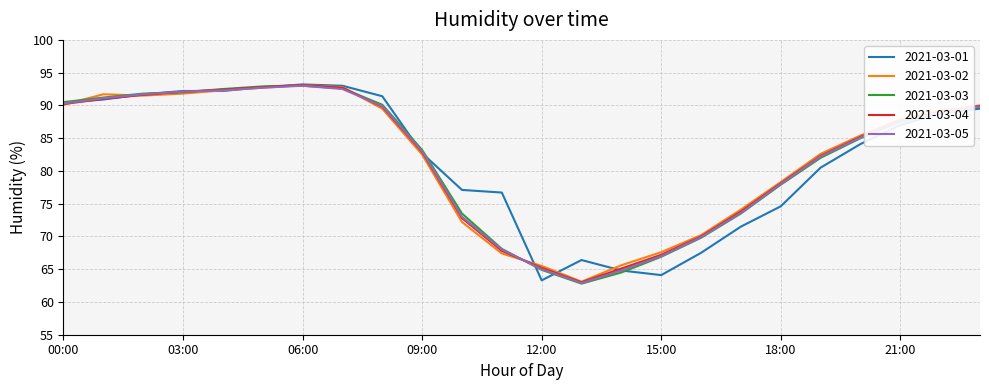

What is the maximum value for 2021-03-05?

93.0